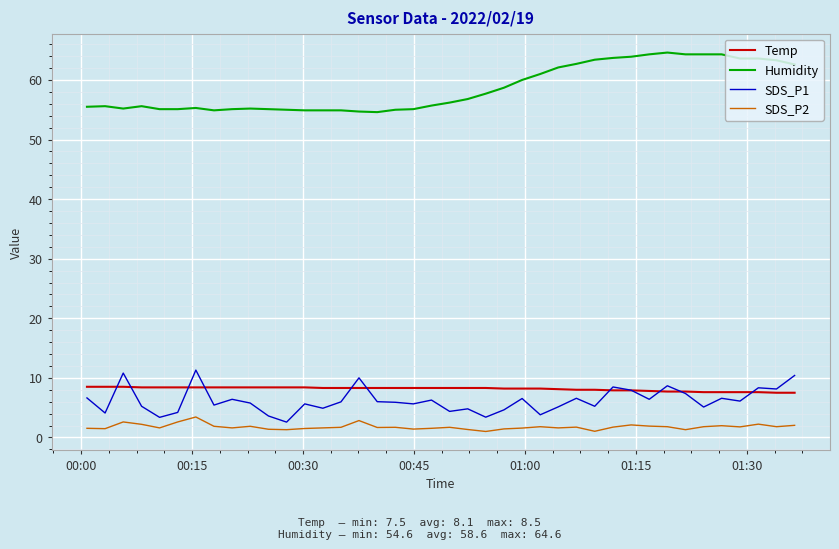

Does the chart have visible grid lines?

Yes